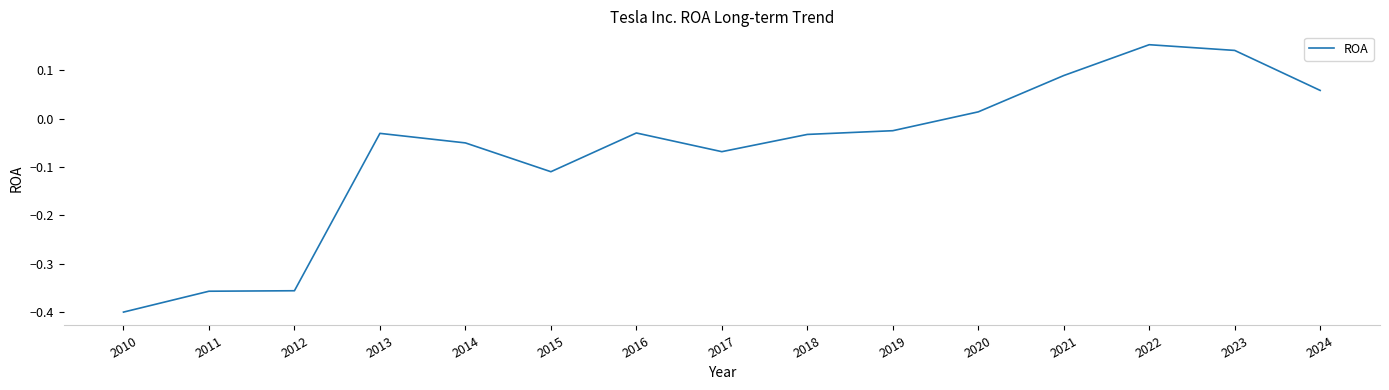

What is the difference between the maximum and minimum values?

0.6